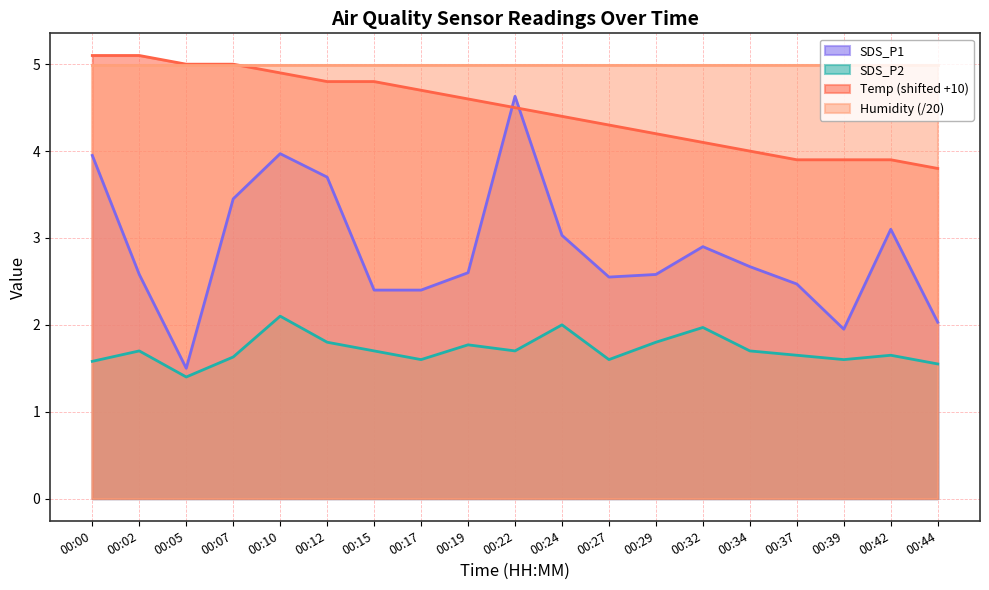

Where is Temp nearest to the value 4?

00:34